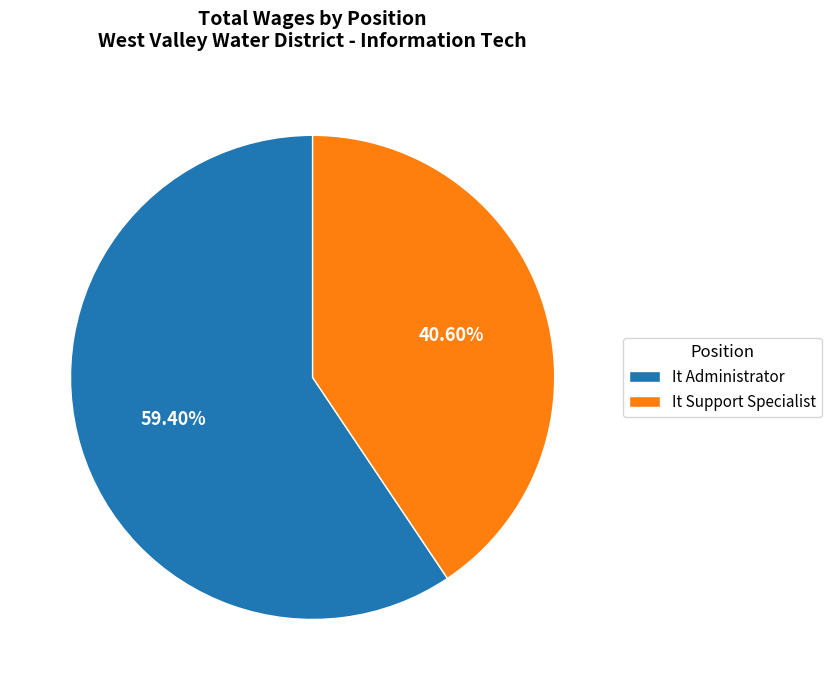

Count the number of slices in the pie.

2